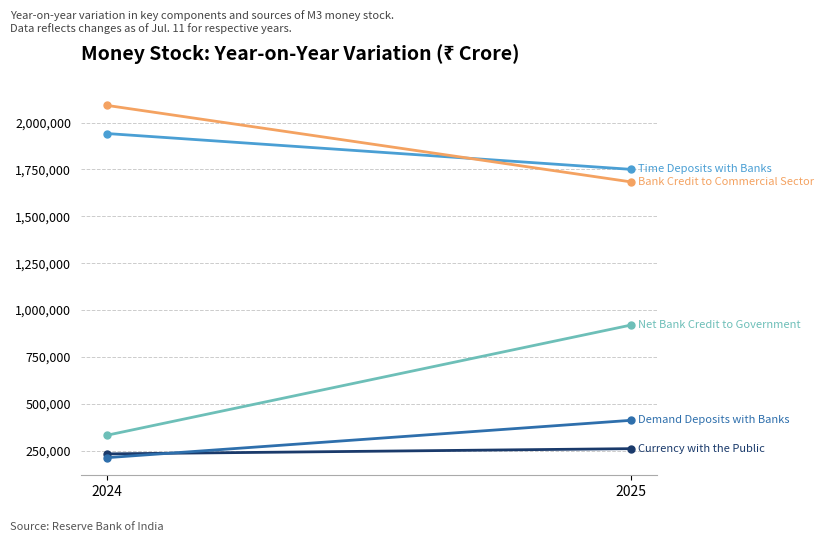

Which category has the lowest value in the Currency with the Public series?

2024